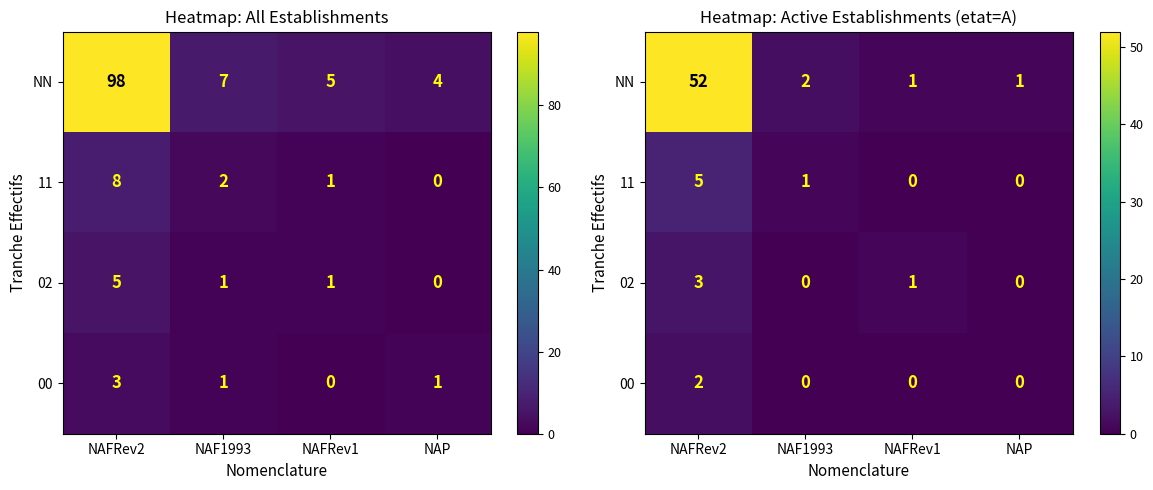

Which series has the largest total across all categories?

NN